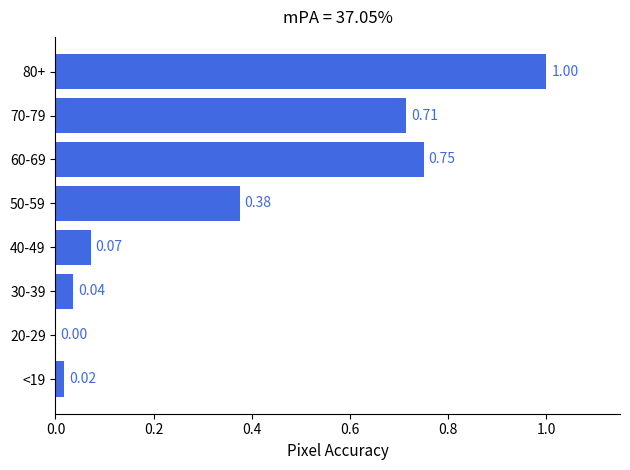

What is the sum of all values?

3.0